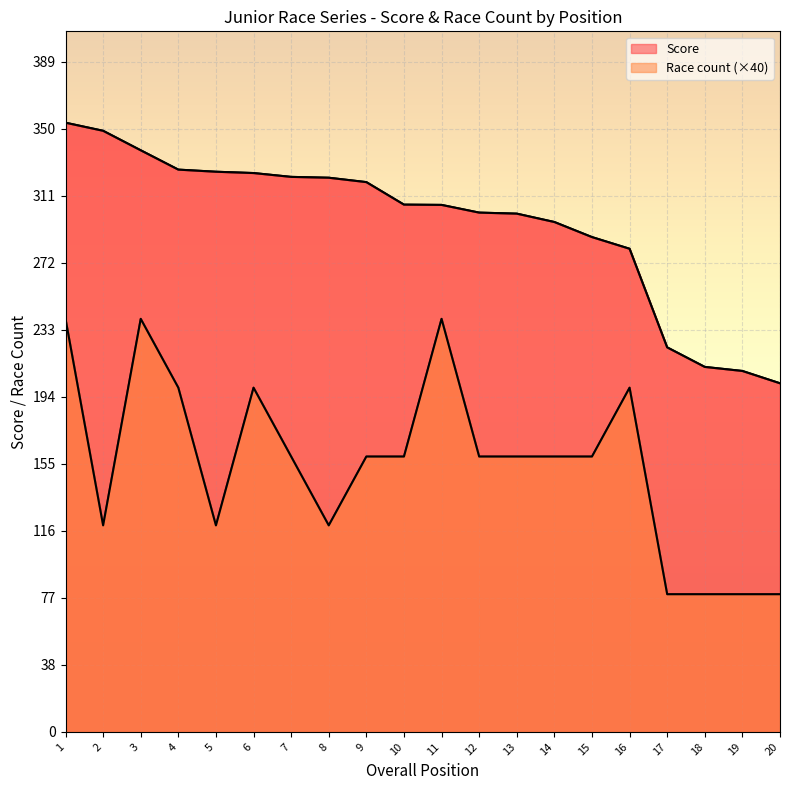

True or false: Race count has more than 0 interior local peaks.

True